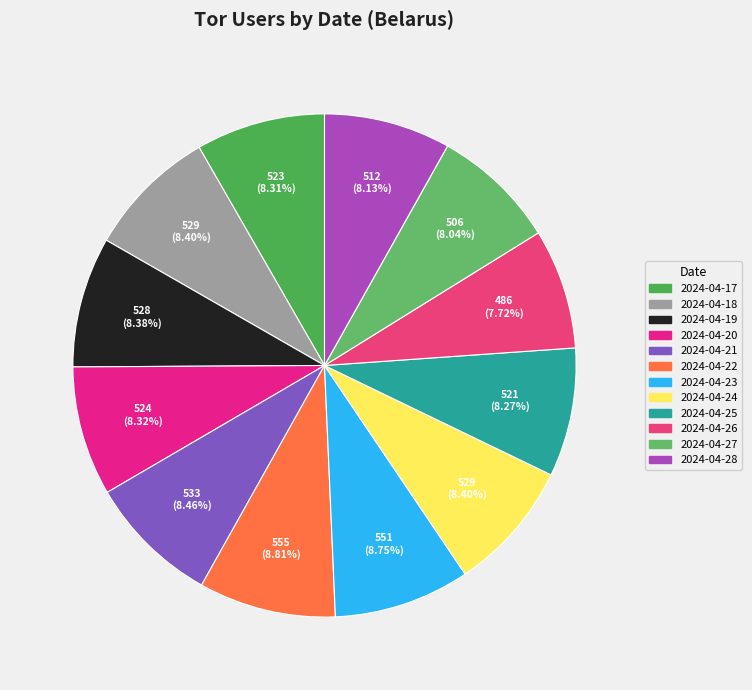

To the nearest percent, what portion does 2024-04-20 represent?

8%